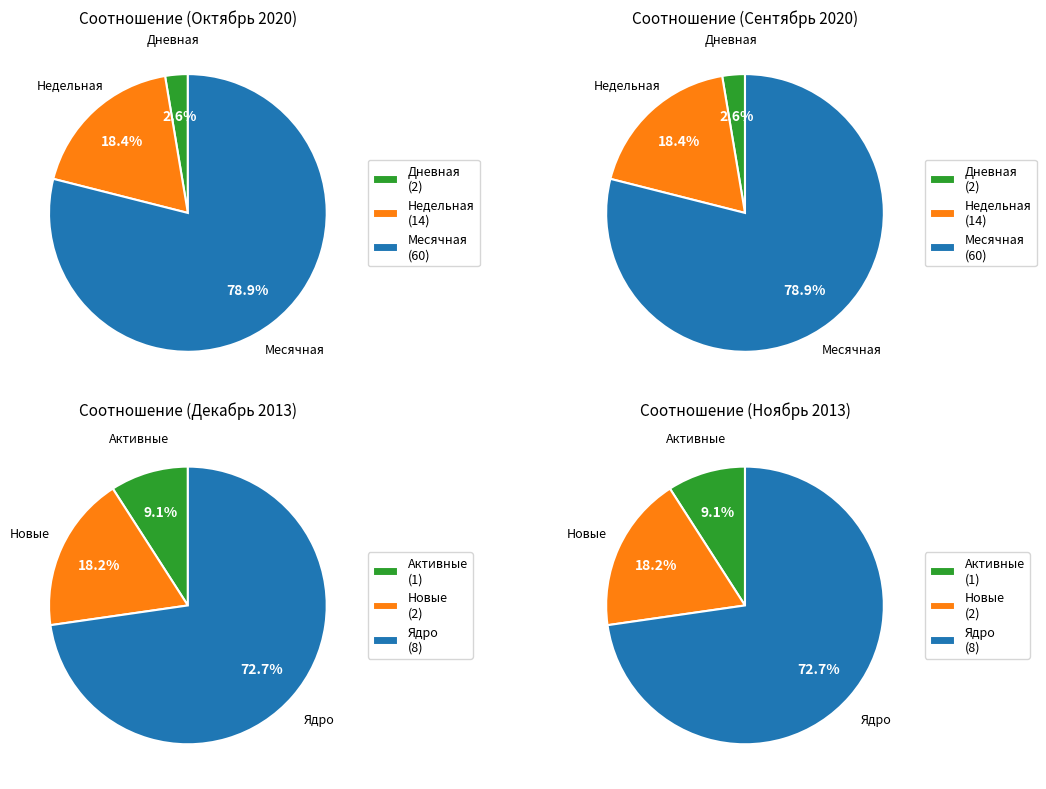

Does any single category account for the majority?

Yes